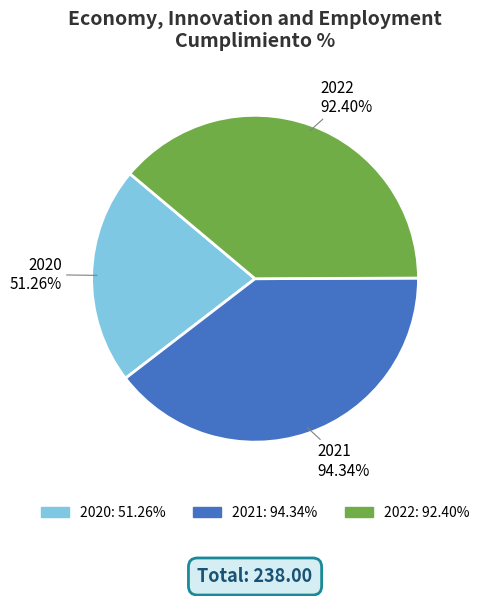

Which has a higher value, 2022 or 2021?

2021